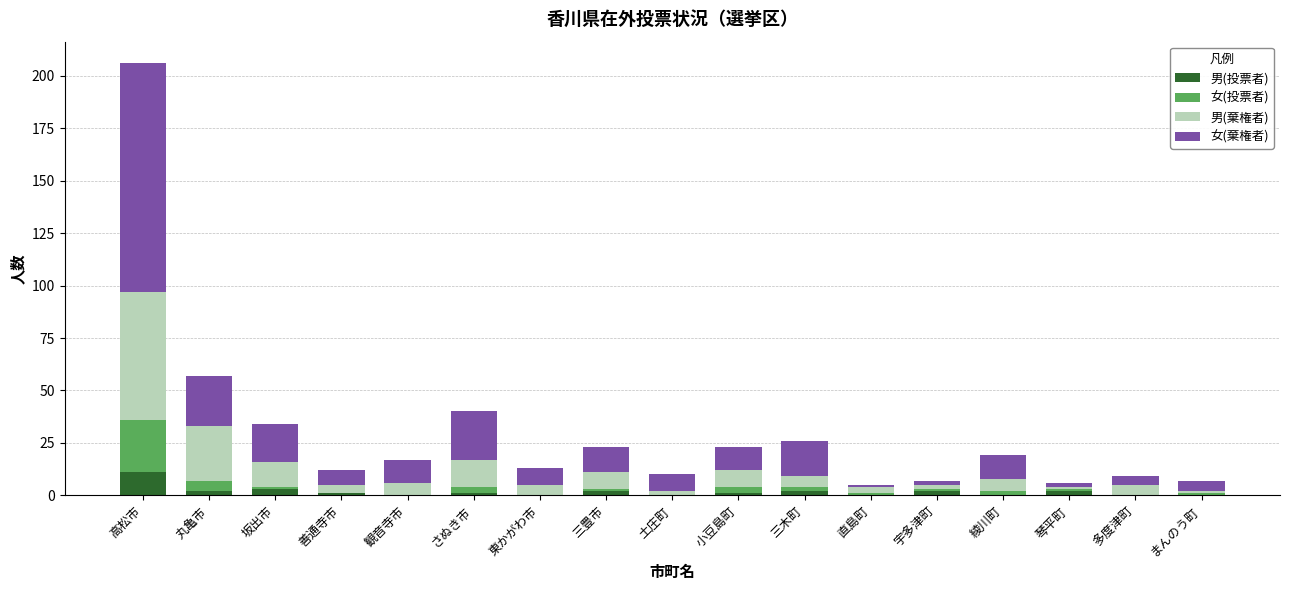

At which category is the sum across all series the highest?

高松市